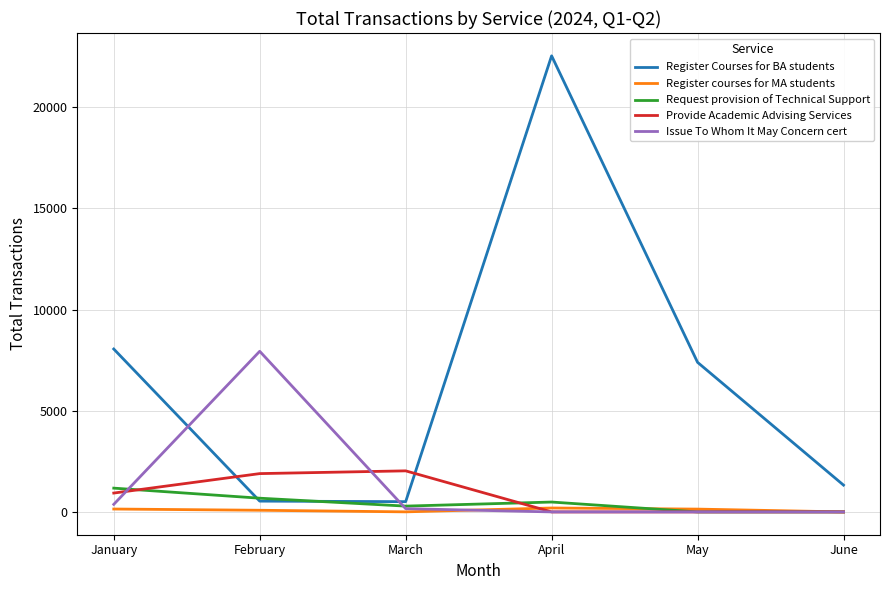

What are all the series names shown in the legend?

Register Courses for BA students, Register courses for MA students, Request provision of Technical Support, Provide Academic Advising Services, Issue To Whom It May Concern cert